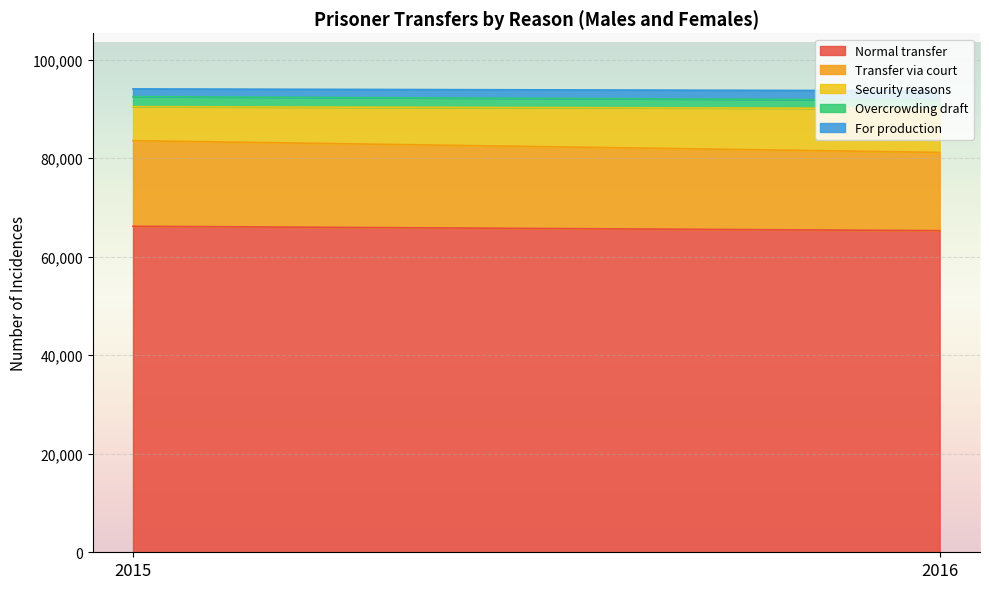

Reading left to right, what are all the values shown in this chart?

Normal transfer: 66168	65274
Transfer via court: 17367	15882
Security reasons: 6905	8917
Overcrowding draft: 2043	1694
For production: 1565	1904